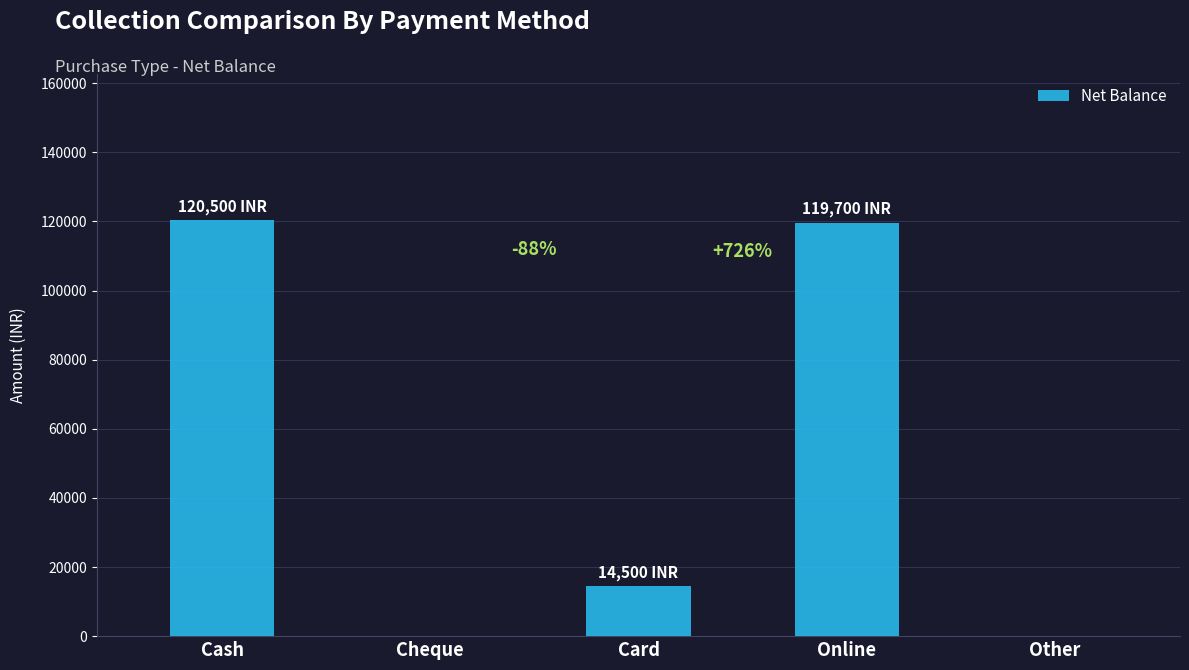

True or false: the data shows 14500 at Card.

True